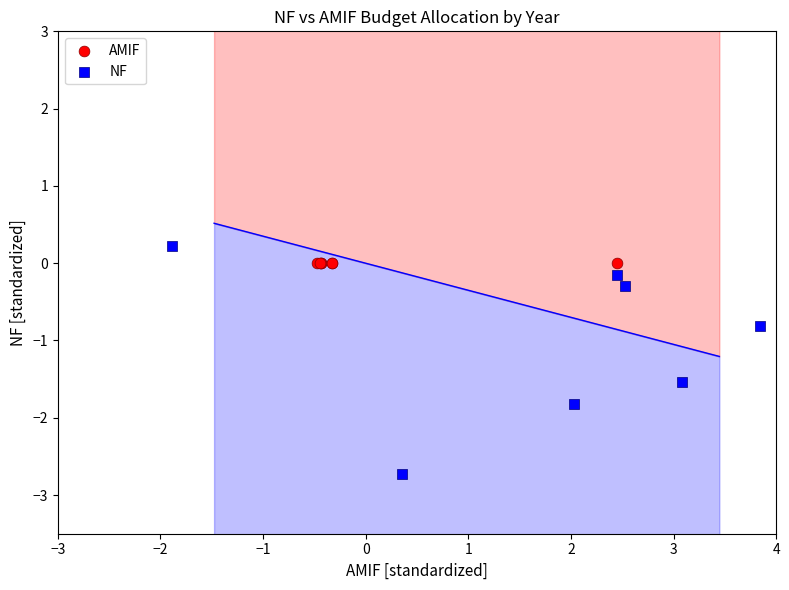

Which series contains the lowest Y value?

NF